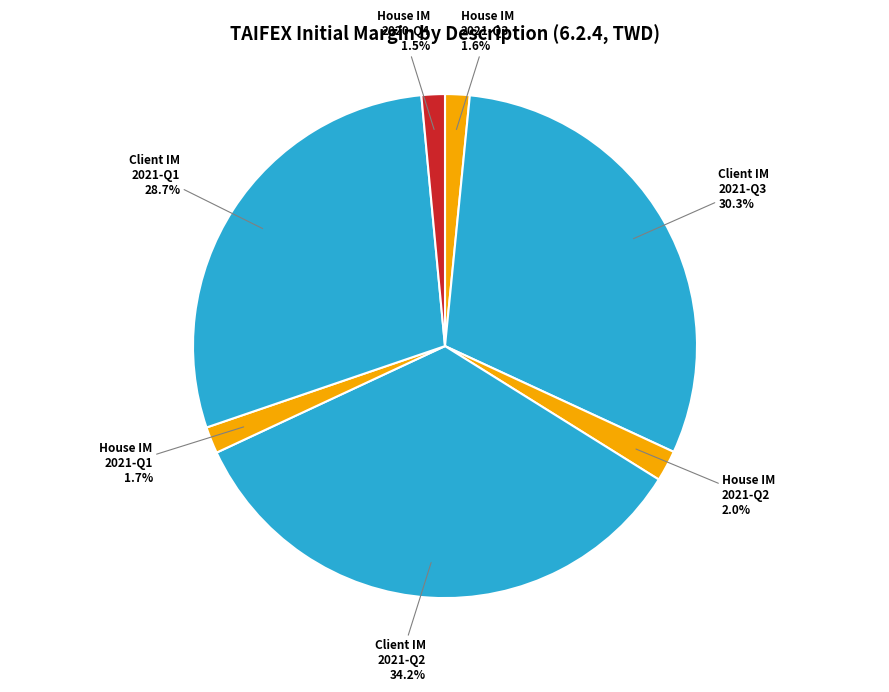

Does any single category account for the majority?

No